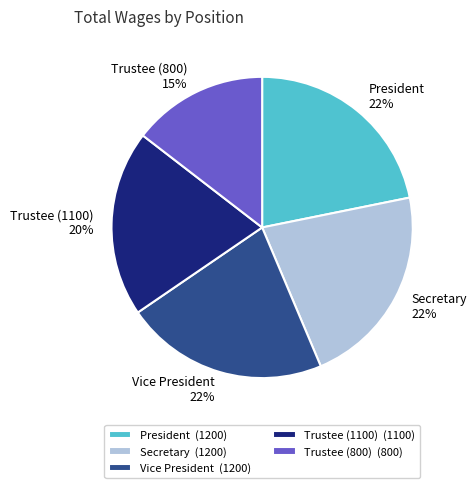

To the nearest percent, what is the average slice percentage?

20%